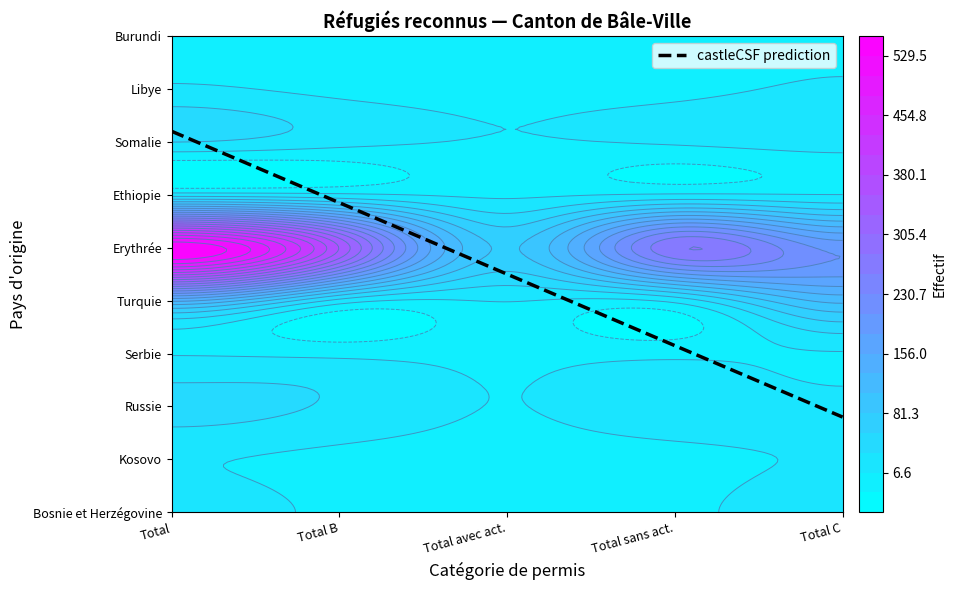

Count the number of data series in this chart.

10